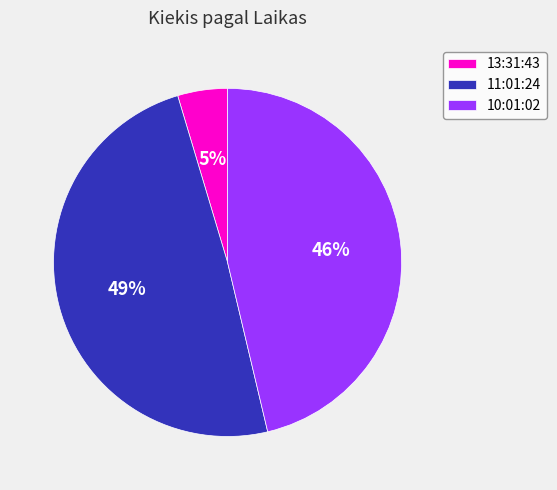

Is there any slice that represents more than half of the pie?

No